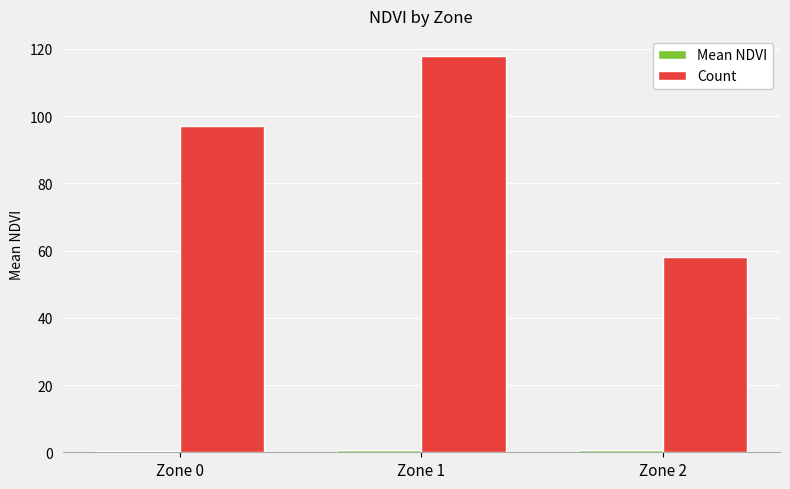

What is the highest value of the Count series?

118.0